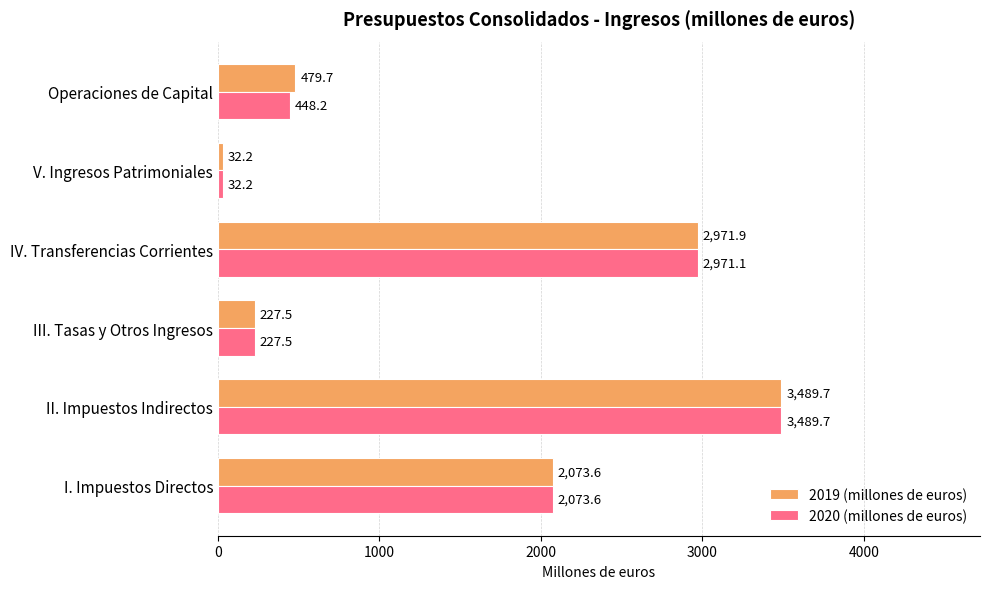

List the series in order of their overall mean, highest first.

2019 (millones de euros), 2020 (millones de euros)